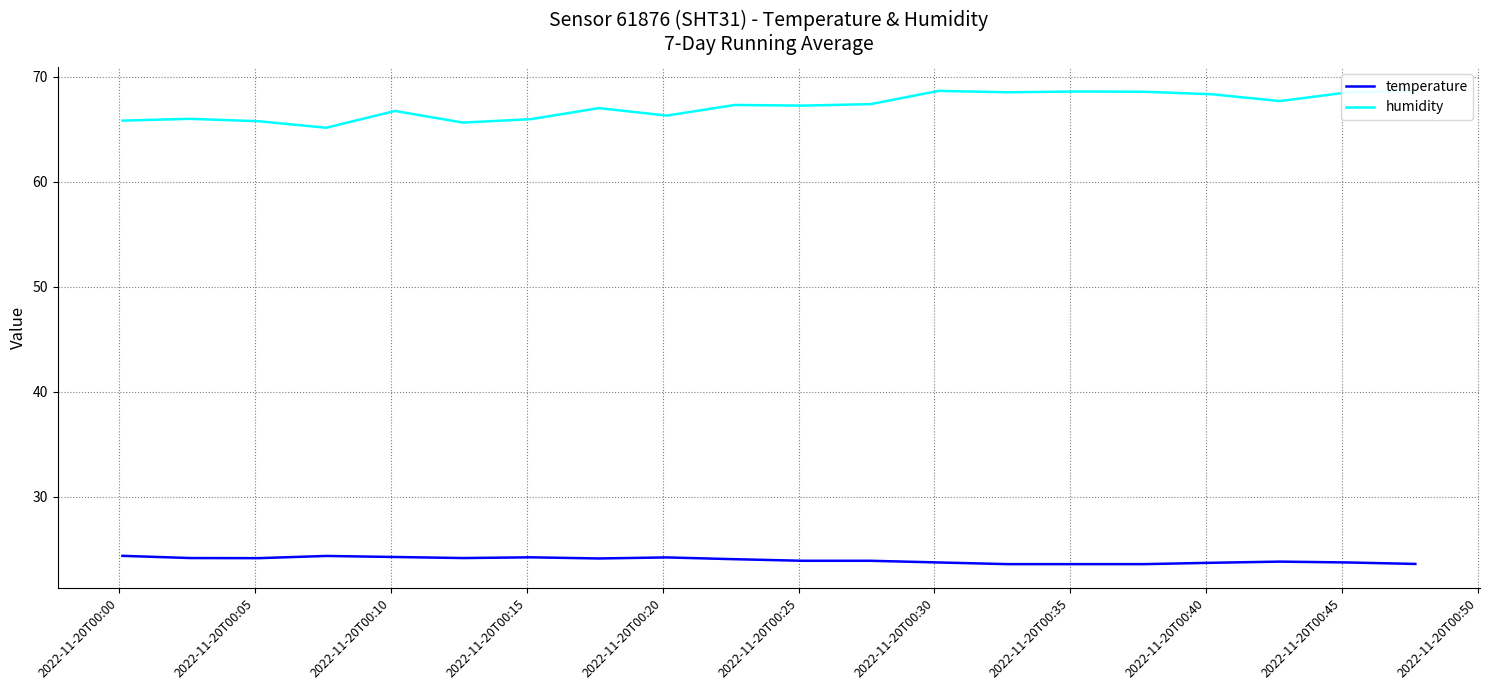

What is the maximum value for temperature?

24.4